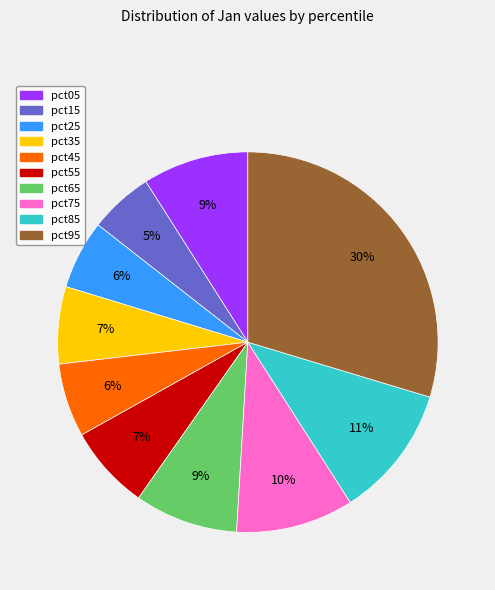

What is the largest slice in the pie chart?

pct95